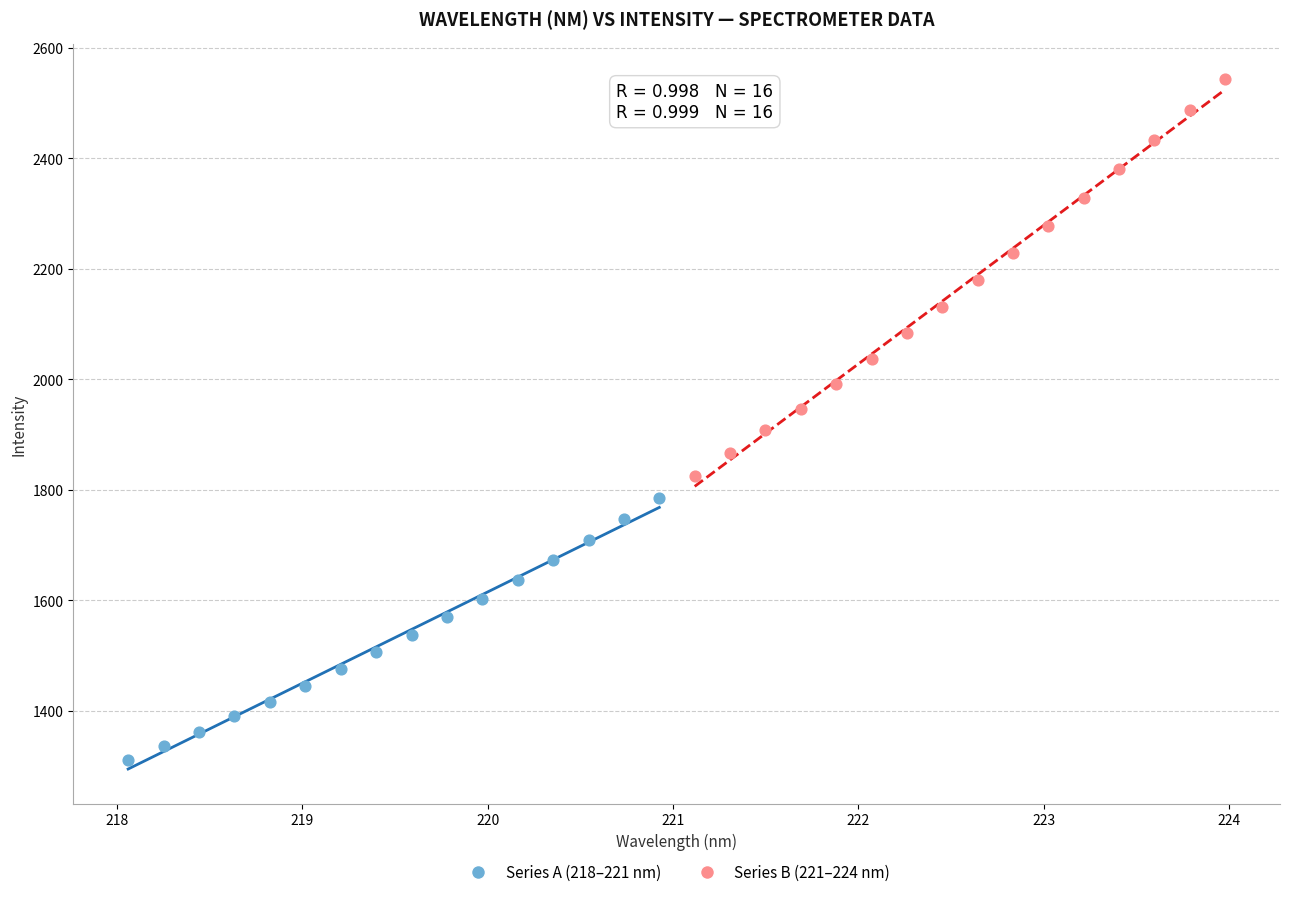

Which series reaches the maximum Y coordinate?

Series B (221–224 nm)